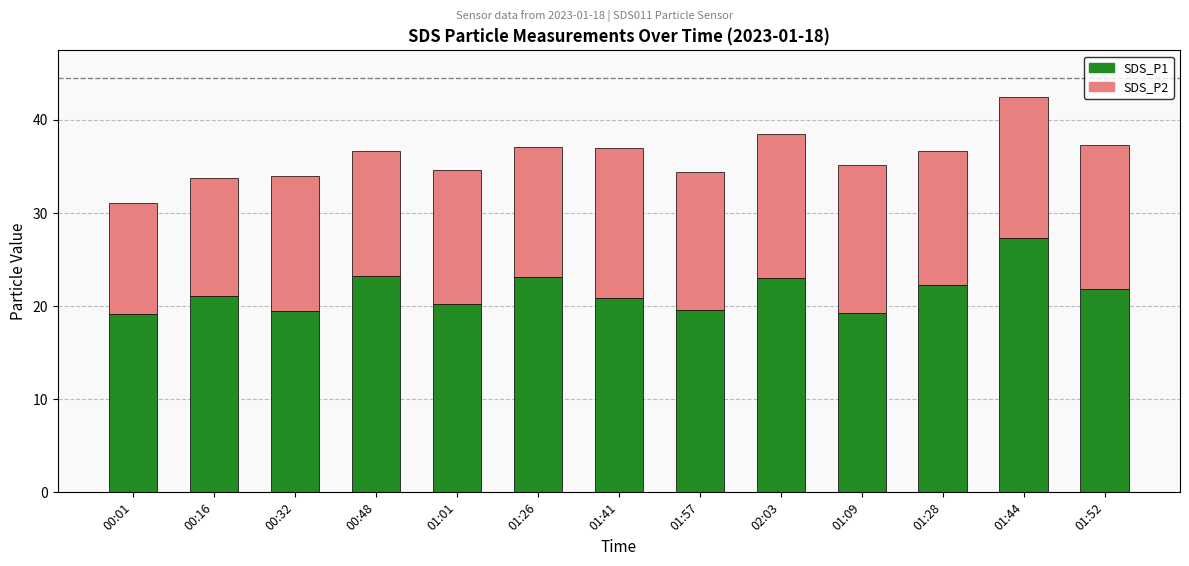

At which category is the sum across all series the highest?

01:44